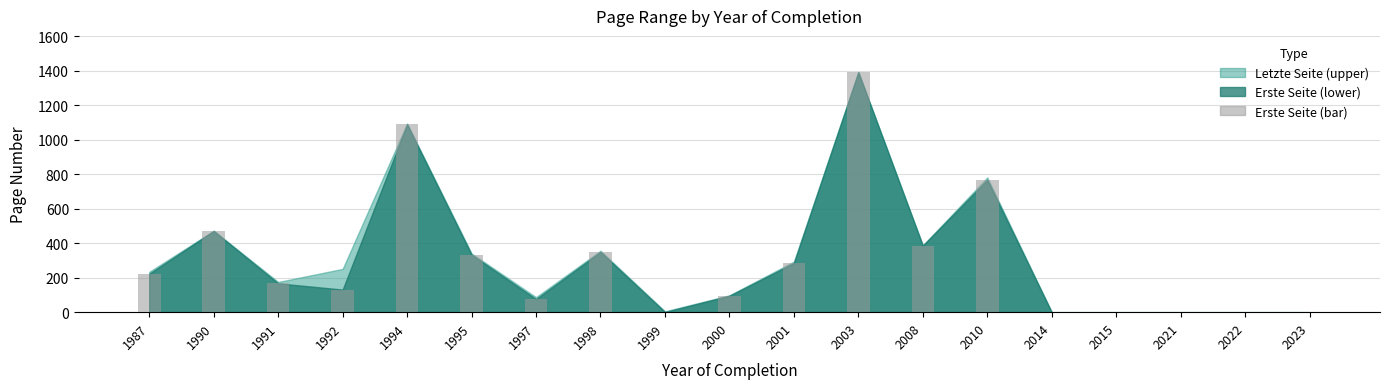

At which label does the data first exceed 167?

1987